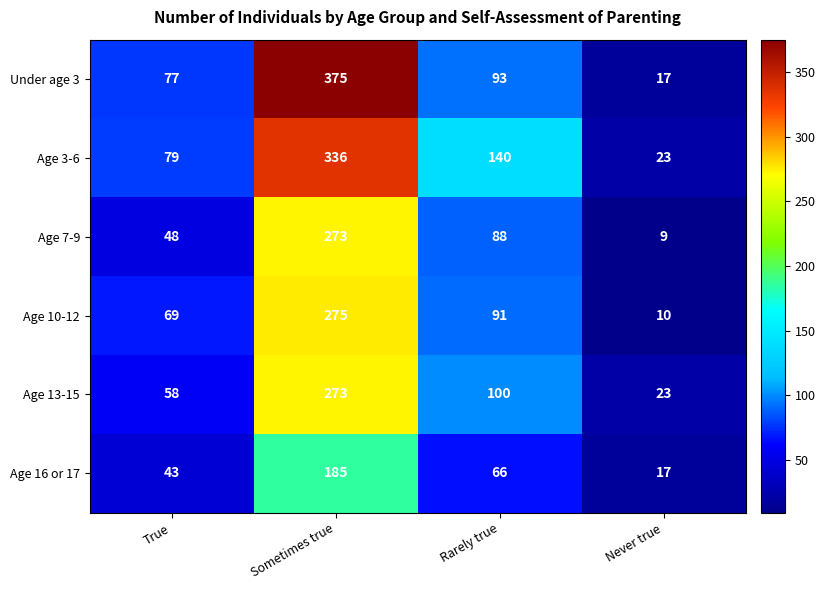

The value of Age 10-12 at True is 69. True or false?

True